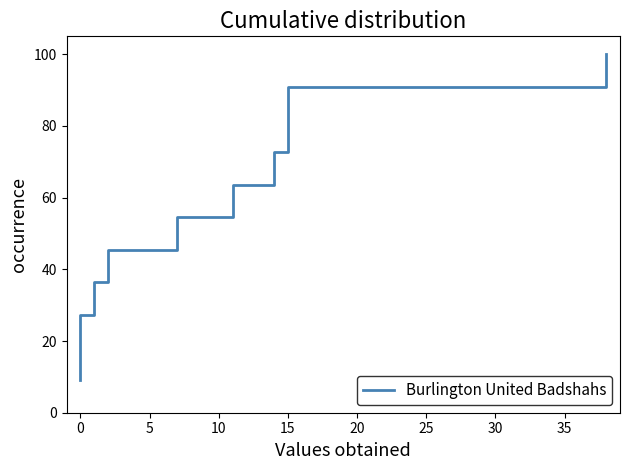

Reading right to left, transcribe all the data shown in this chart.

100.0	90.9	81.8	72.7	63.6	54.5	45.5	36.4	27.3	18.2	9.1